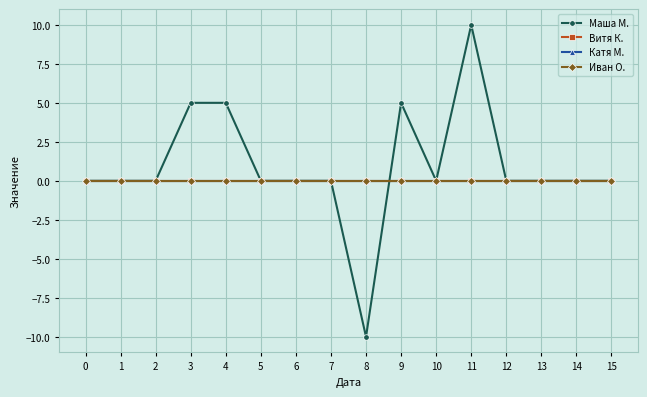

Does the chart have visible grid lines?

Yes